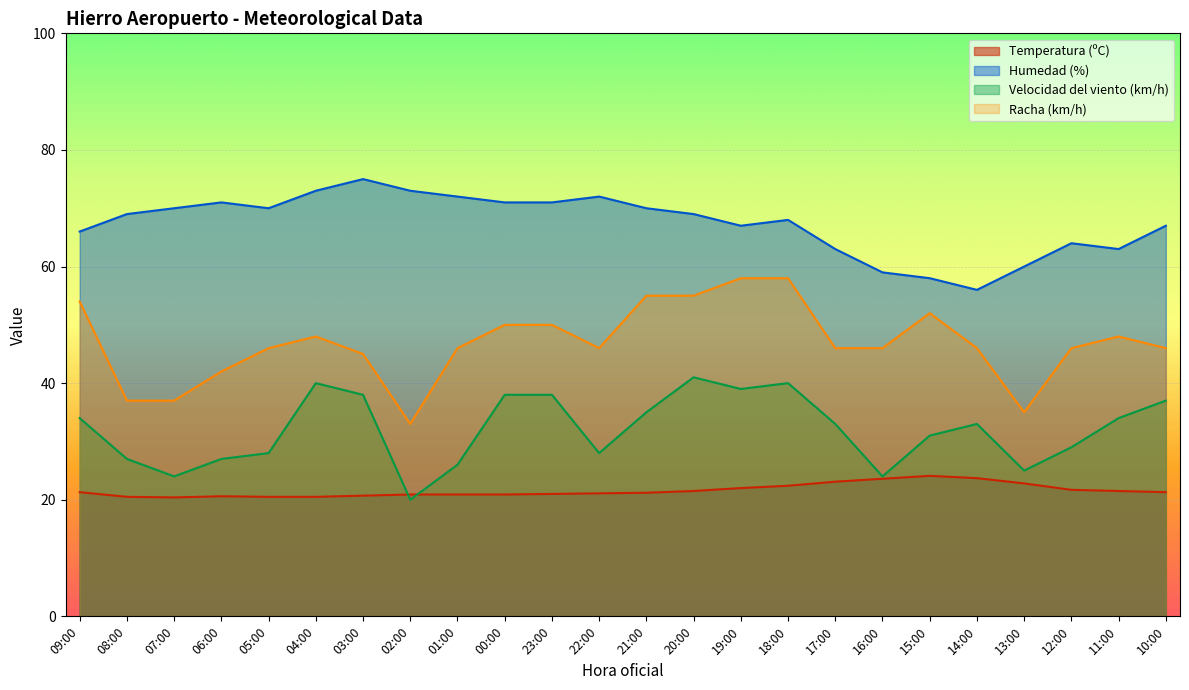

Between 18:00 and 13:00, which series saw the biggest shift?

Racha (km/h)